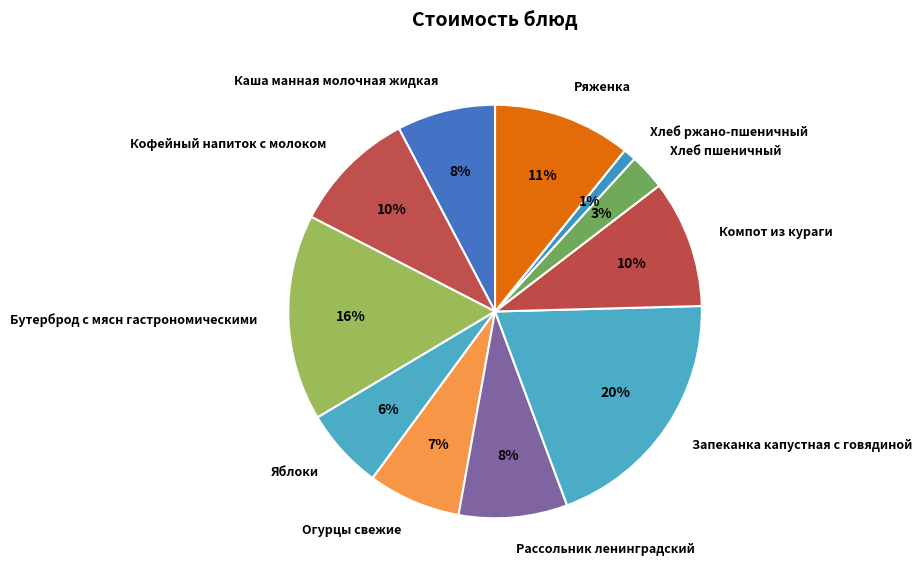

Which has a higher value, Хлеб ржано-пшеничный or Огурцы свежие?

Огурцы свежие